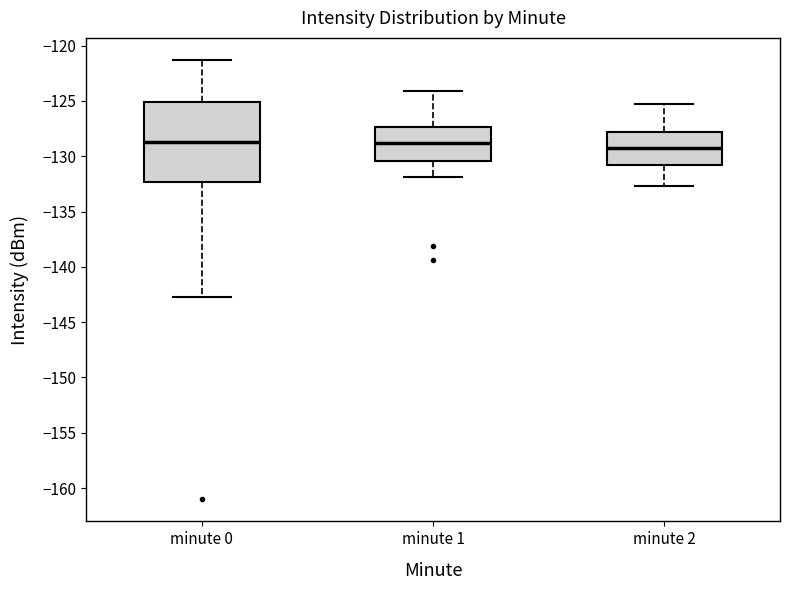

Which box is the tallest, from its lower edge to its upper edge?

minute 0